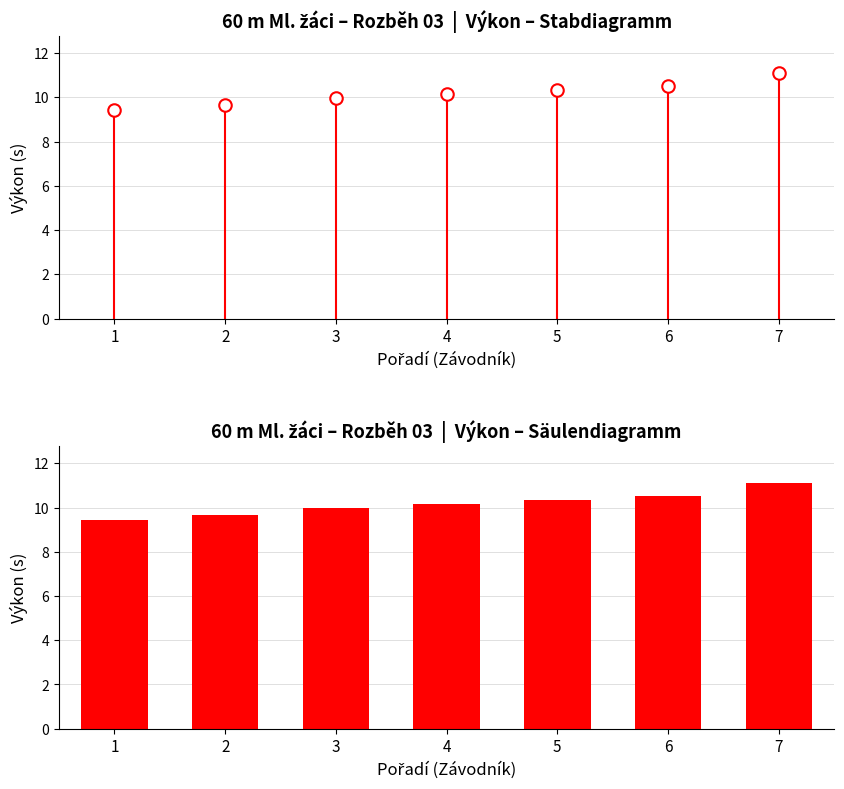

What is the approximate value at 6?

10.5